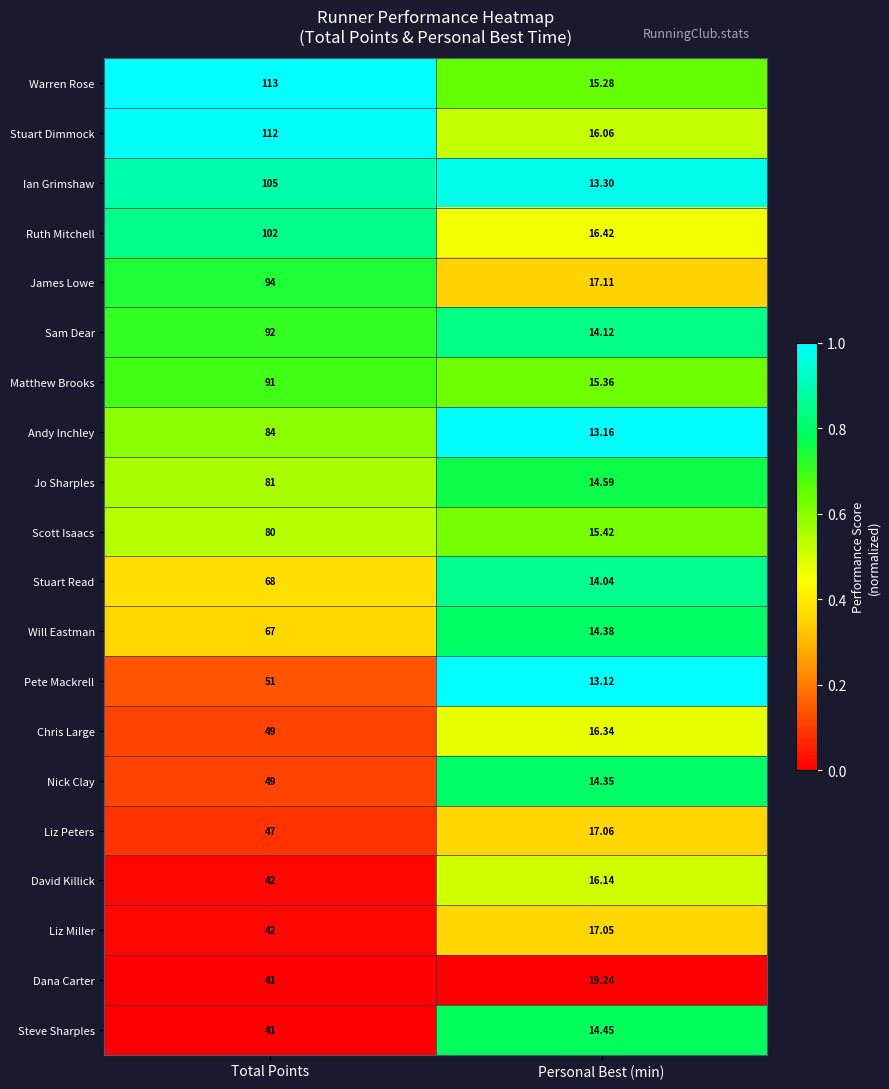

Is the value of James Lowe at Total Points greater than the value of Matthew Brooks at Personal Best (min)?

Yes